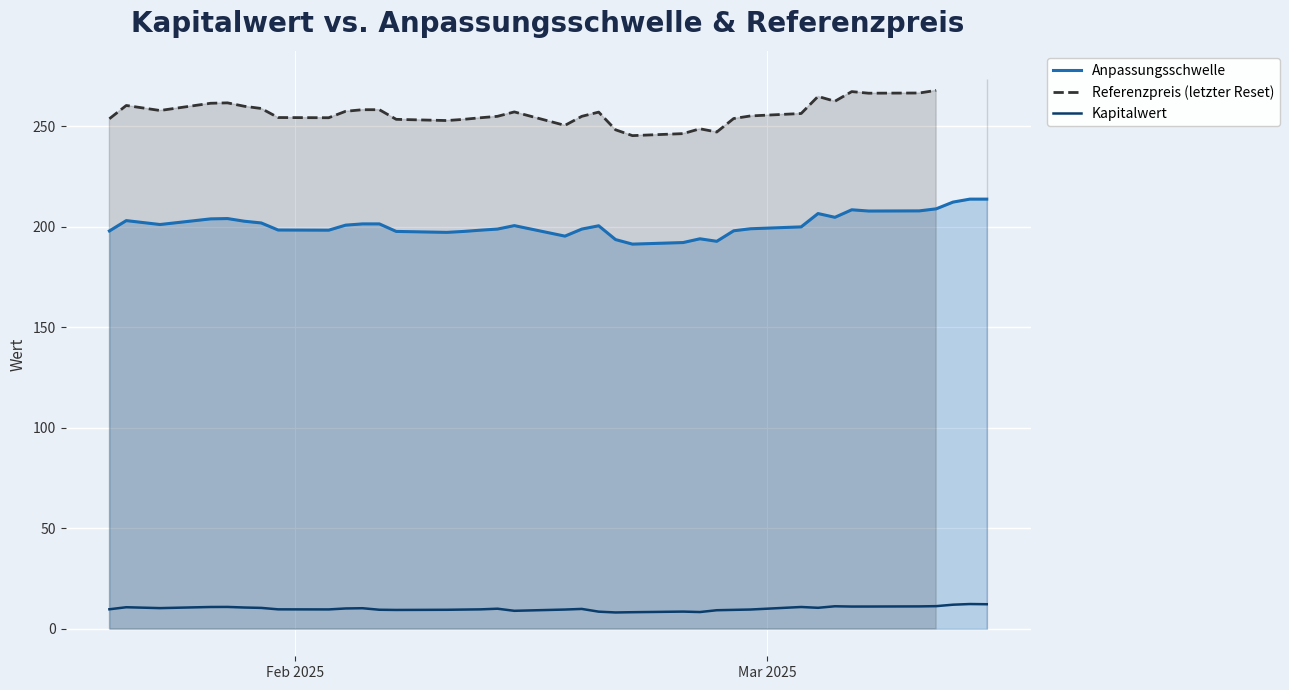

True or false: Anpassungsschwelle and Kapitalwert intersect in this chart.

False